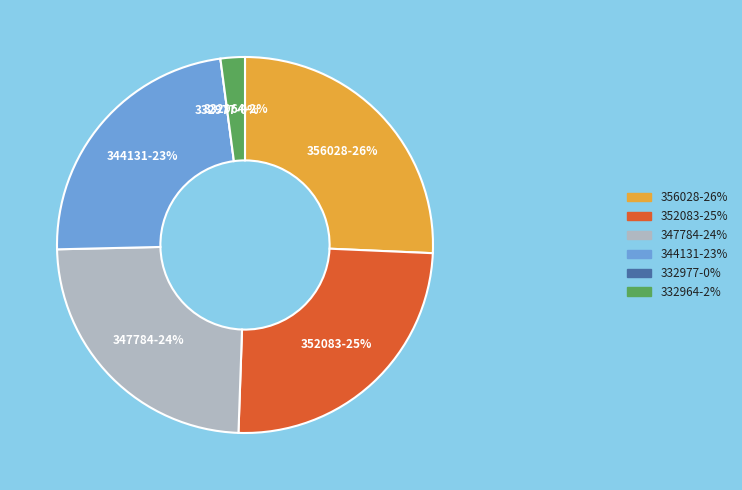

Is 344131 the majority of the pie?

No